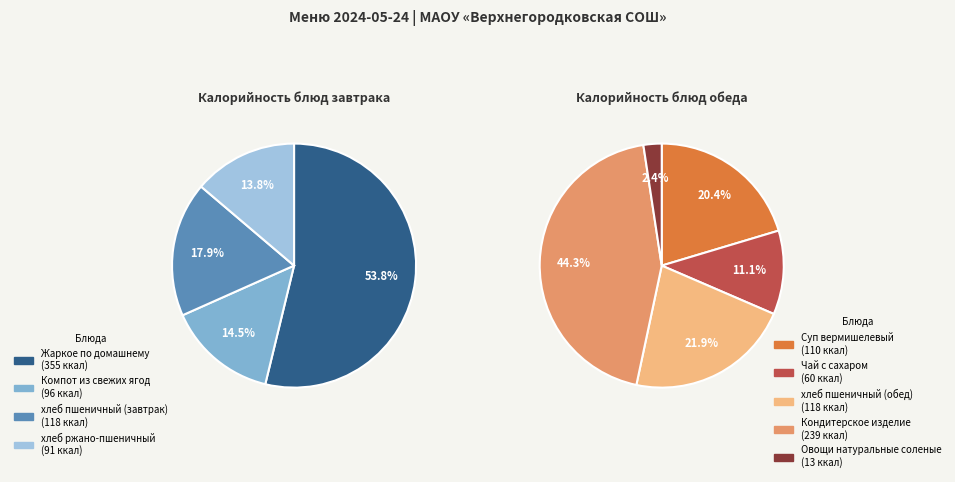

How many segments does this pie chart have?

9